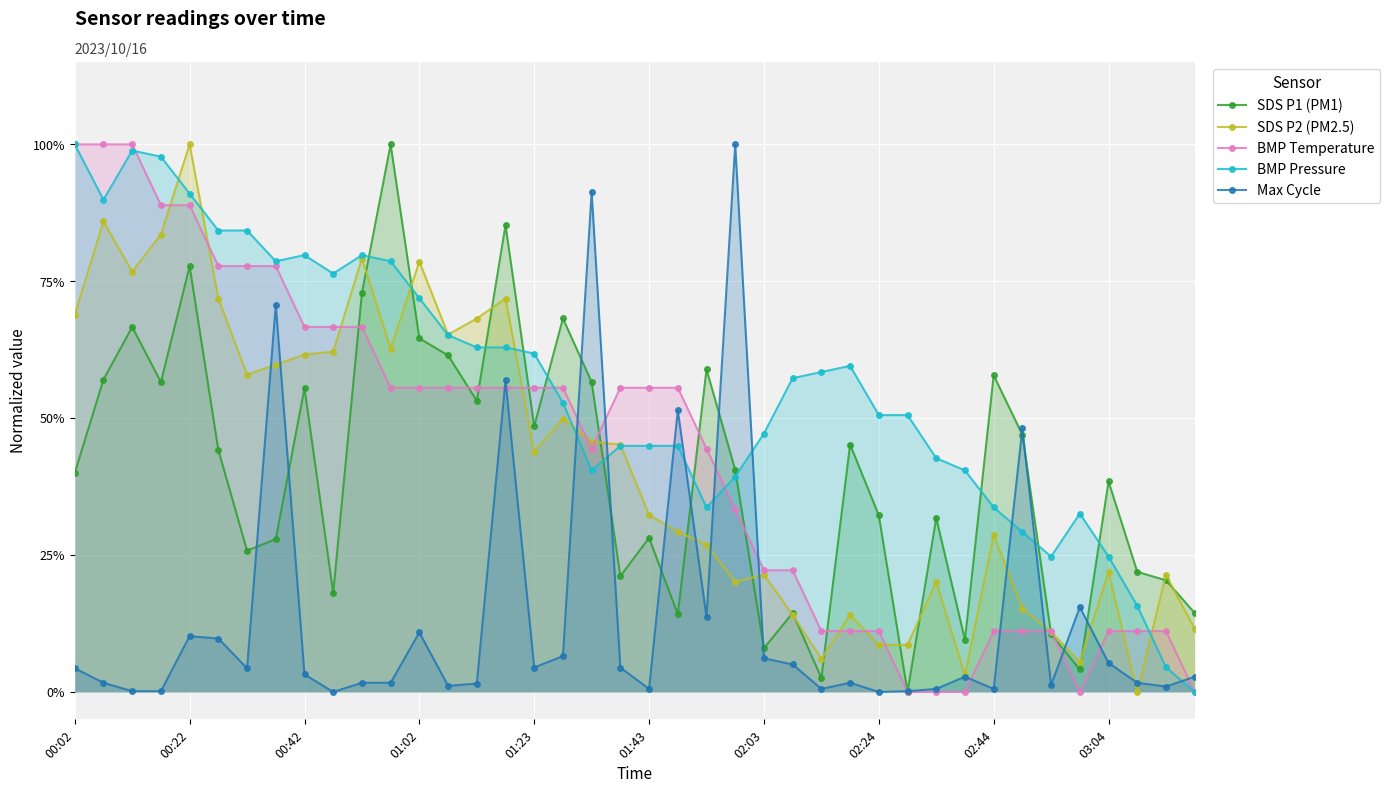

What is the sum of all SDS P2 (PM2.5) values?

16.6